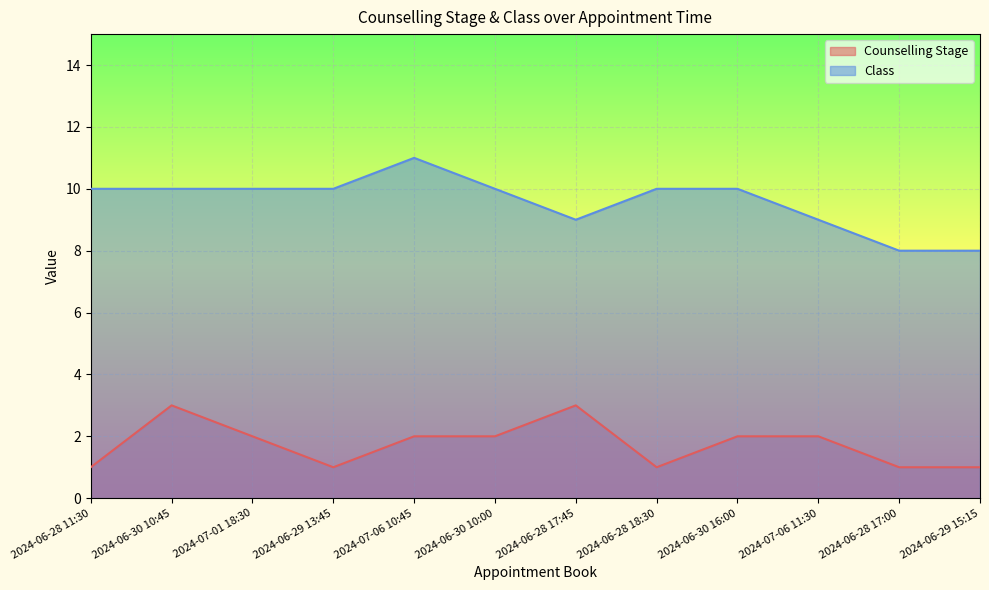

What is the greatest value displayed?

11